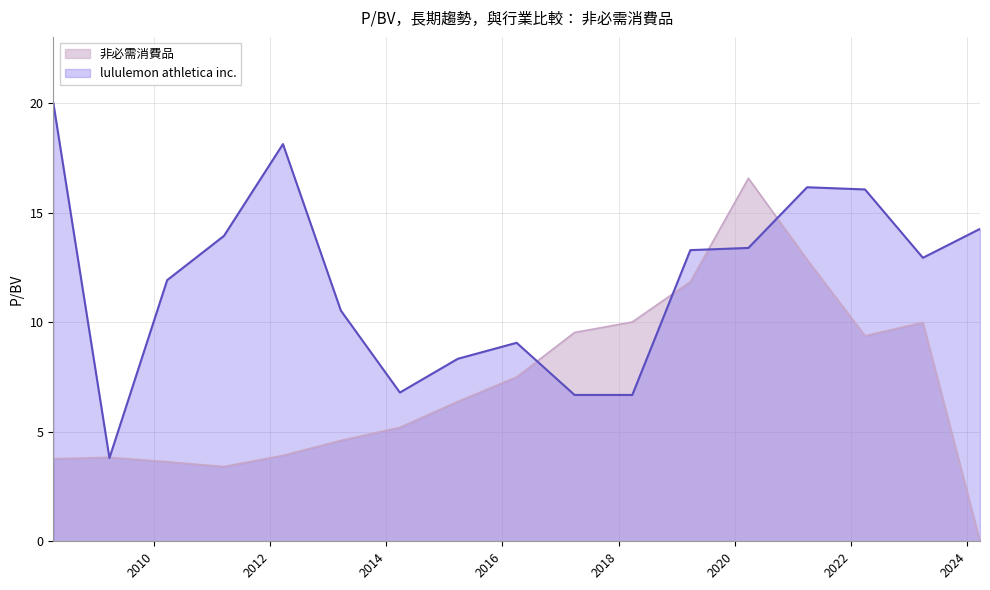

What is the label of the 1st point from the right?

2024-03-21